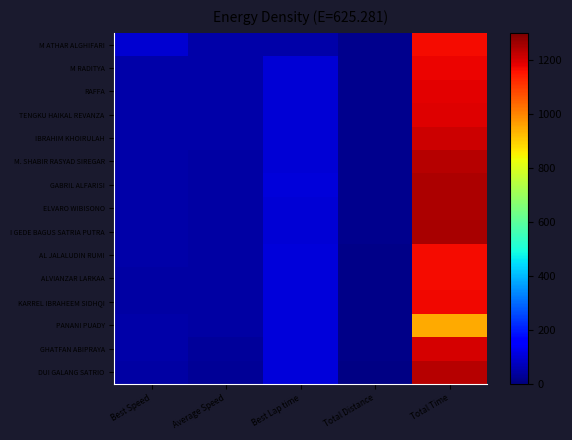

Between Best Speed and Total Distance, which series saw the biggest shift?

M ATHAR ALGHIFARI